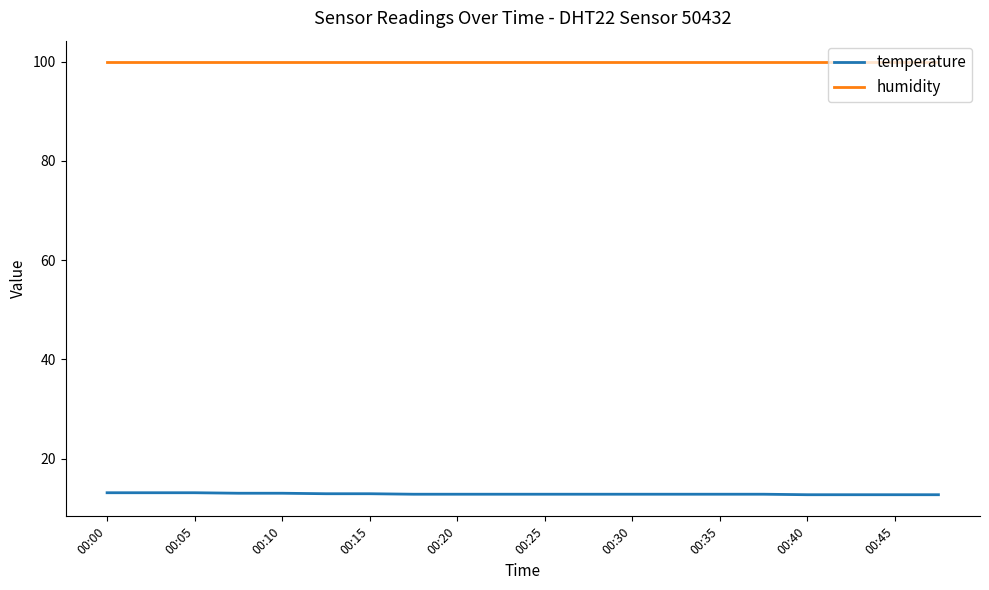

True or false: humidity and temperature intersect in this chart.

False